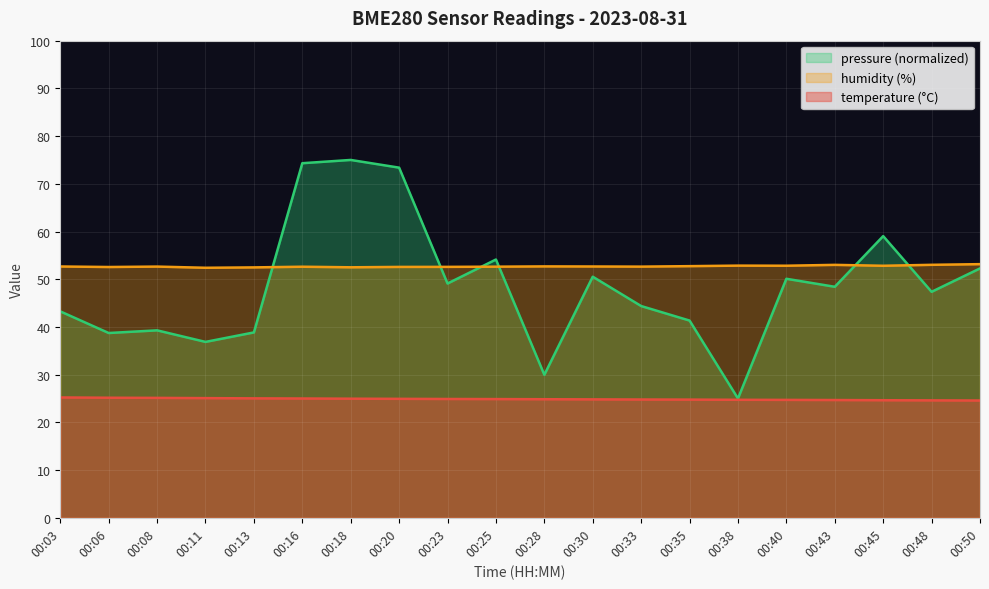

Is it true that humidity equals 52.7 at 00:03?

True